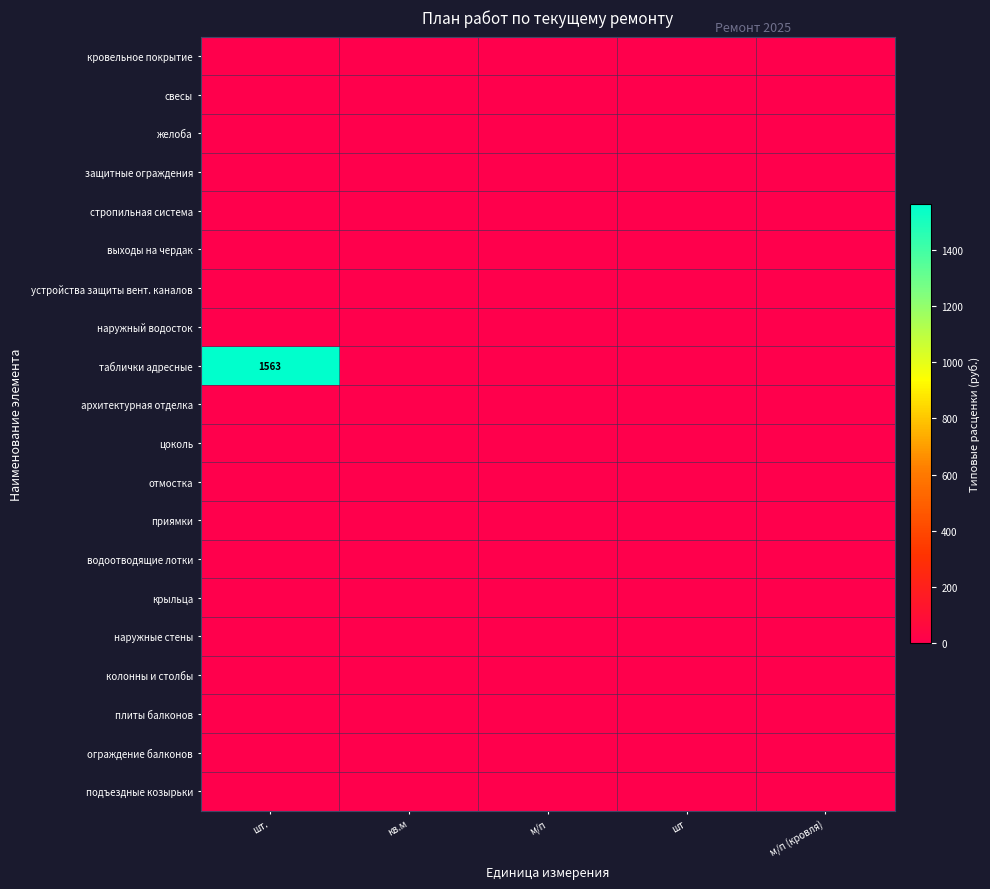

At м/п, list the series in order from largest to smallest.

кровельное покрытие, свесы, желоба, защитные ограждения, стропильная система, выходы на чердак, устройства защиты вент. каналов, наружный водосток, таблички адресные, архитектурная отделка, цоколь, отмостка, приямки, водоотводящие лотки, крыльца, наружные стены, колонны и столбы, плиты балконов, ограждение балконов, подъездные козырьки